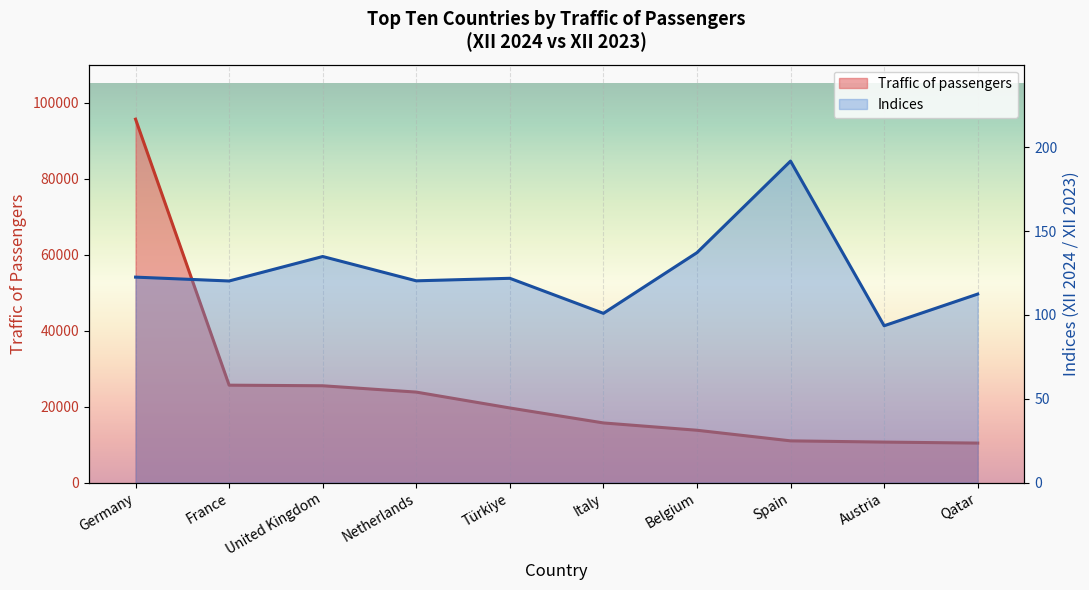

Rank the series by their maximum value, from highest to lowest.

Traffic of passengers, Indices